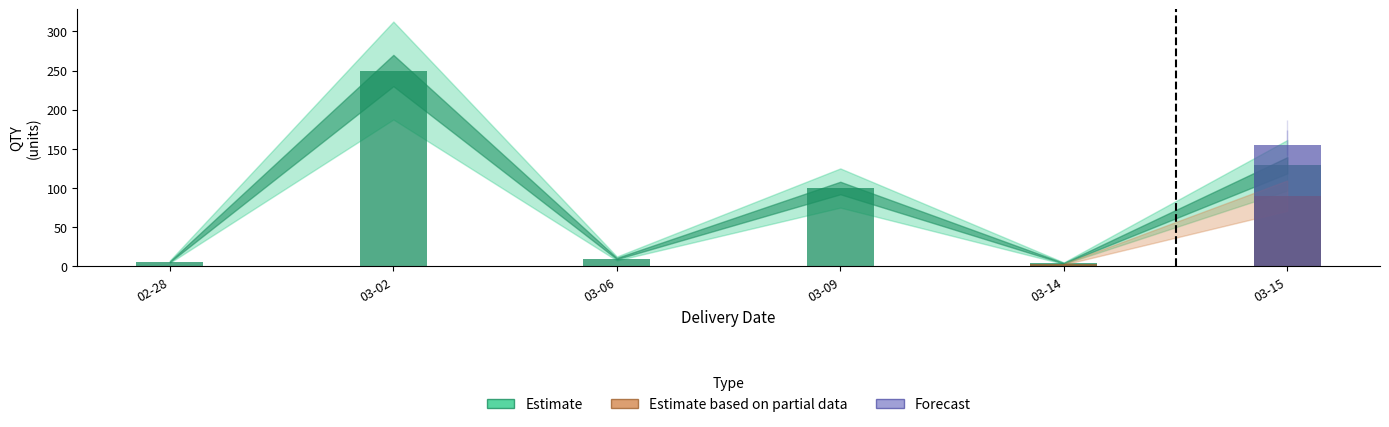

The Forecast series shows 91 at 2024-03-02. True or false?

False